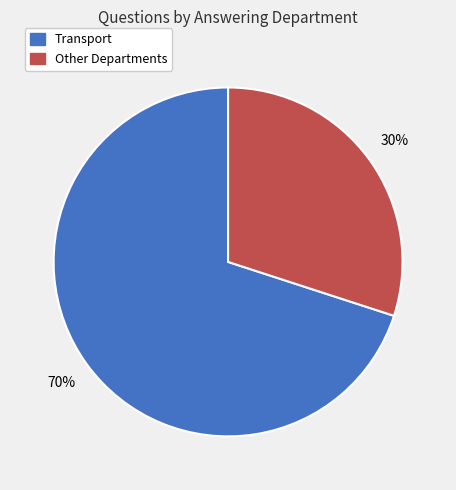

To the nearest percent, what is the difference between the largest and smallest slice percentages?

40%